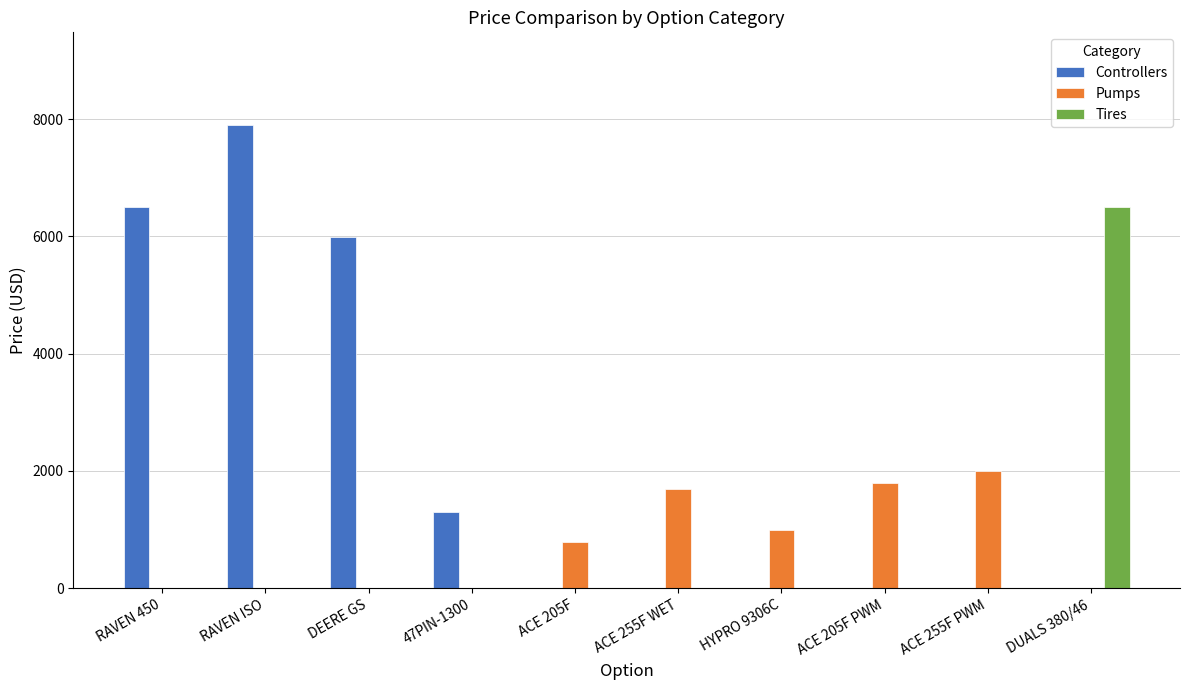

At which label is Controllers closest to 3950?

DEERE GS